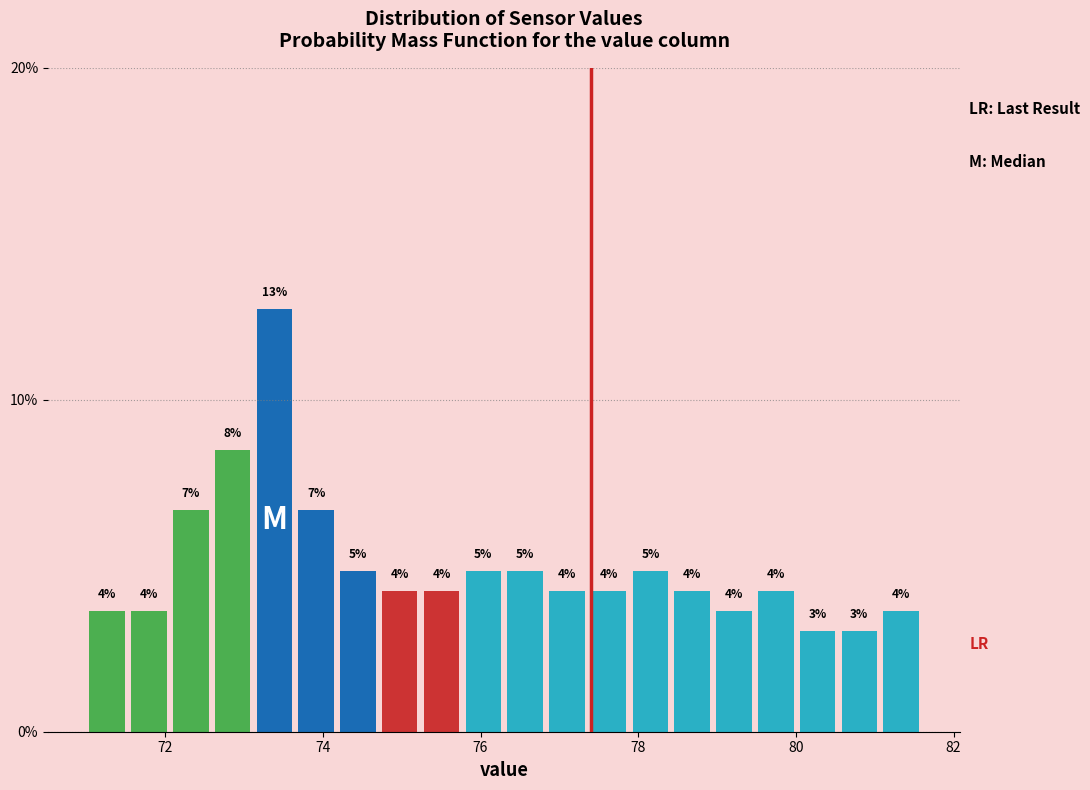

Read against the x-axis, roughly where is the centre of the tallest bar?

73.4